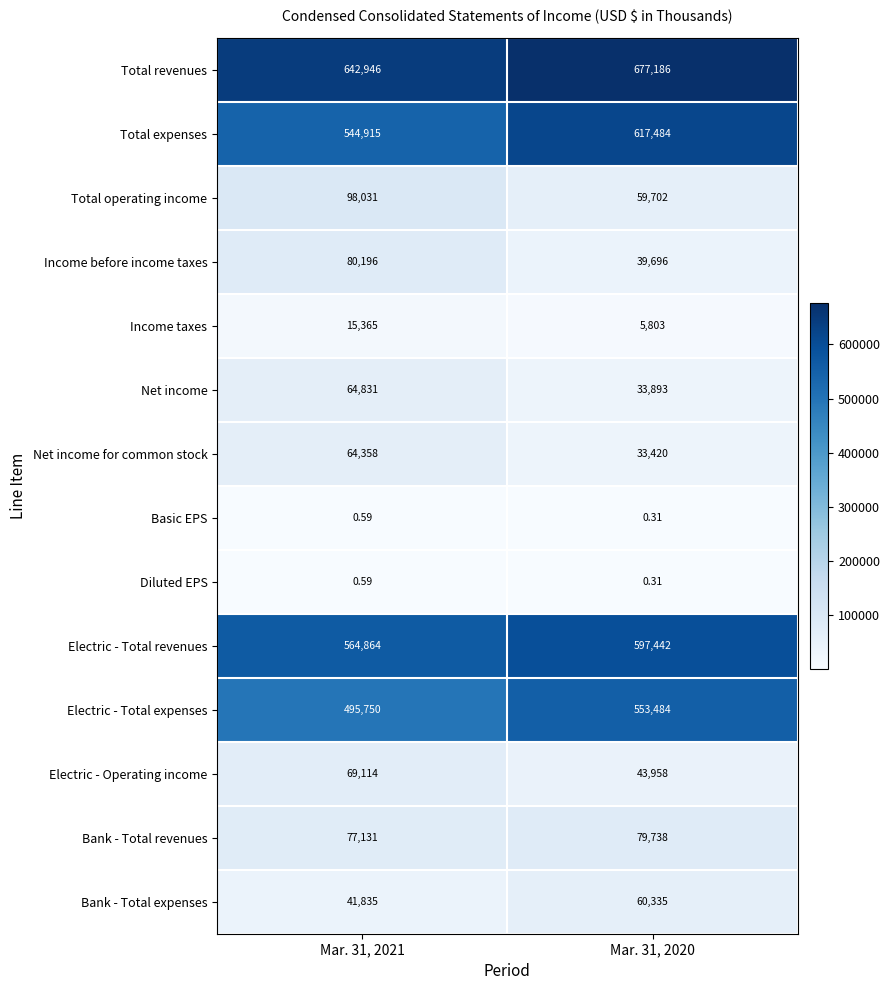

Which series has the largest total across all categories?

Total revenues